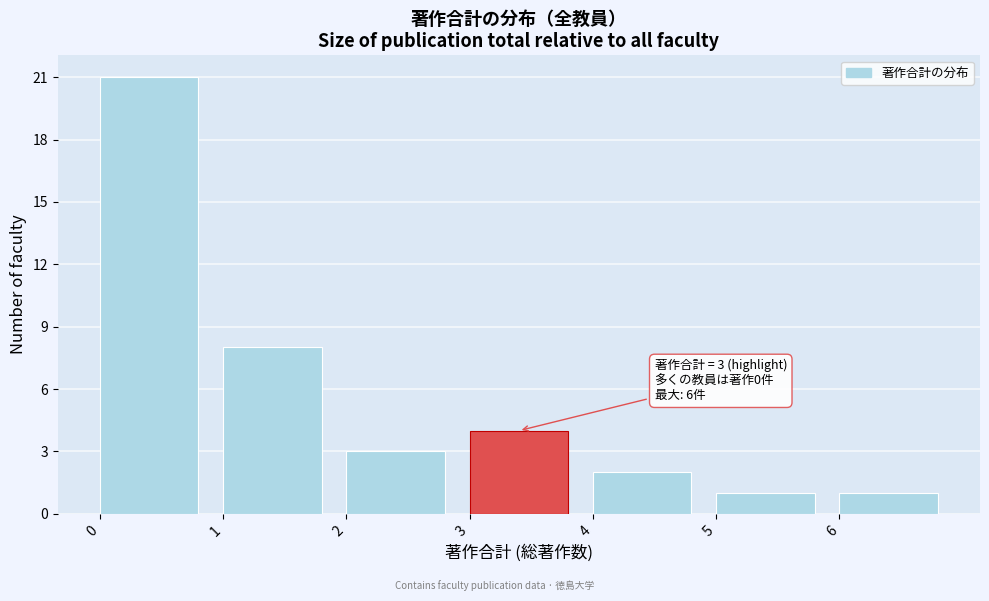

Over which range of the x-axis is the bar tallest?

0 to 1